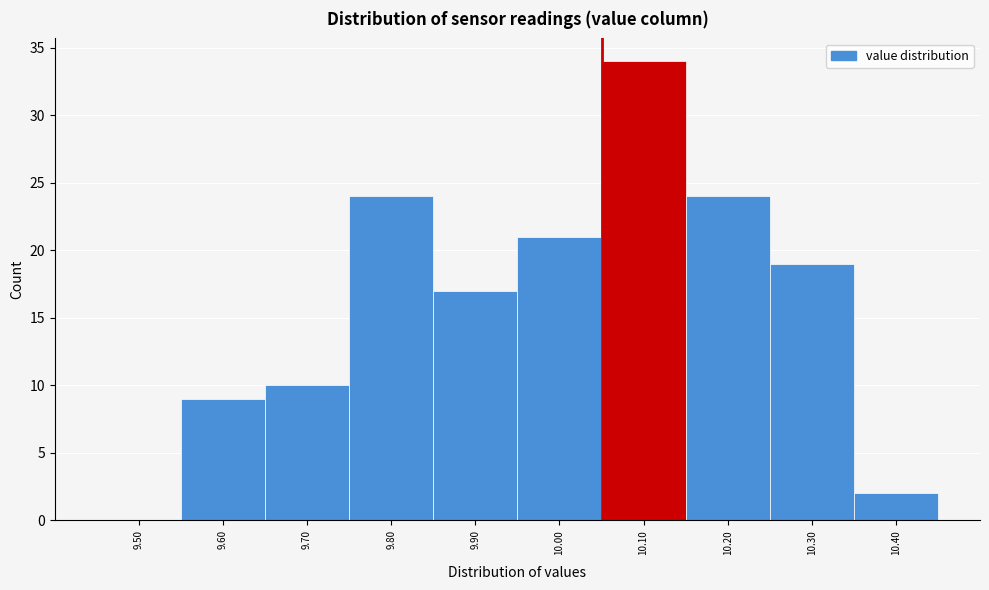

Reading right to left, list all the values displayed in this chart.

10.40=2	10.30=19	10.20=24	10.10=34	10.00=21	9.90=17	9.80=24	9.70=10	9.60=9	9.50=0